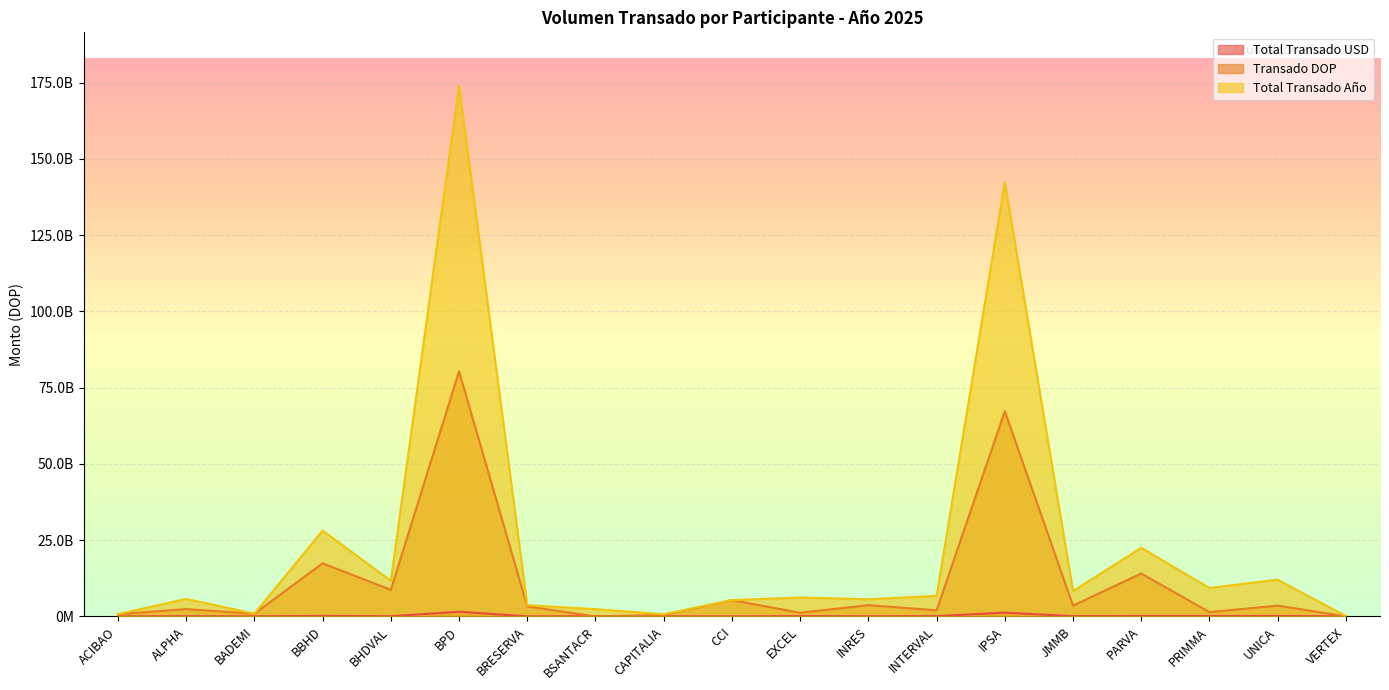

Rank the series by their maximum value, from highest to lowest.

Total Transado Año, Transado DOP, Total Transado USD